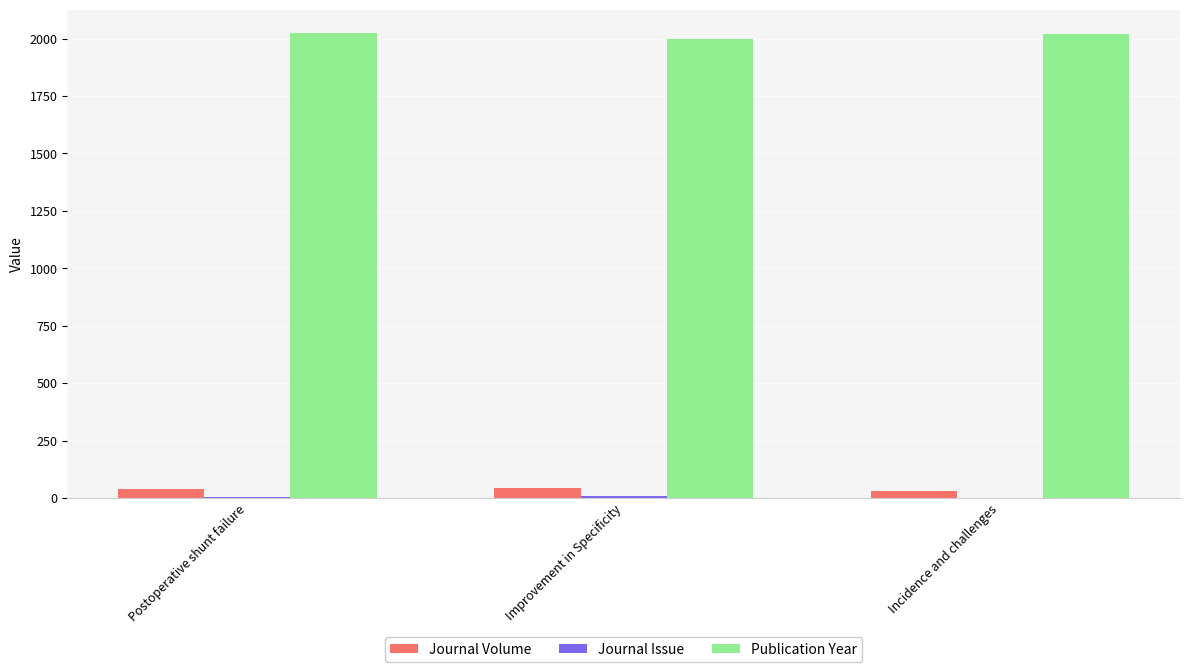

What is the highest value of the Publication Year series?

2024